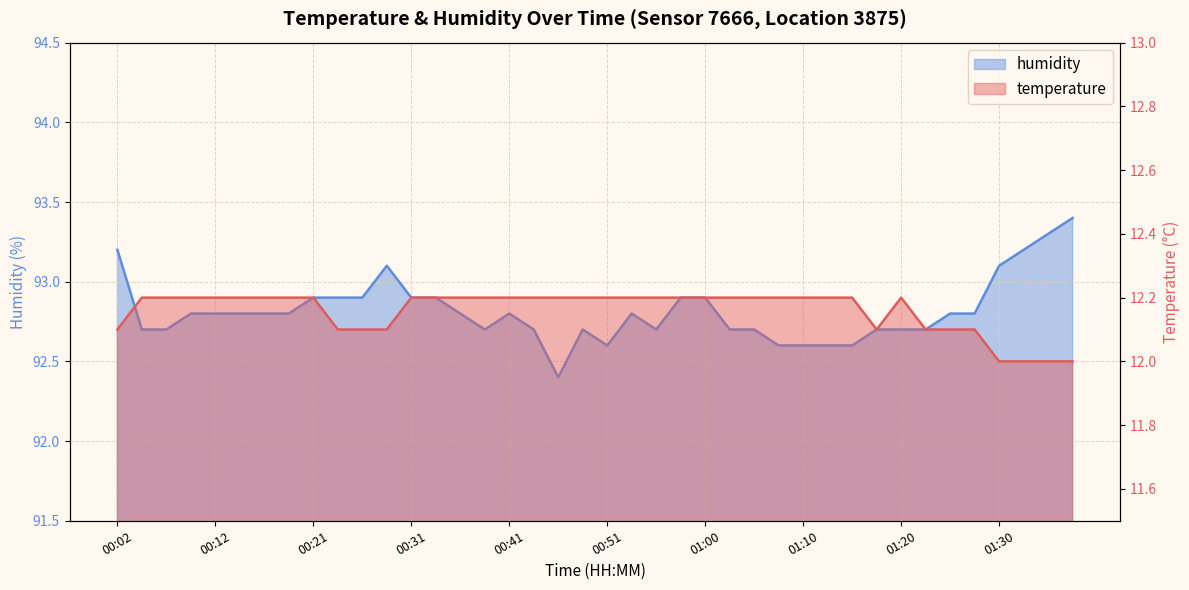

Reading right to left, extract all data points from this chart.

temperature: 12.0	12.0	12.0	12.0	12.1	12.1	12.1	12.2	12.1	12.2	12.2	12.2	12.2	12.2	12.2	12.2	12.2	12.2	12.2	12.2	12.2	12.2	12.2	12.2	12.2	12.2	12.2	12.2	12.1	12.1	12.1	12.2	12.2	12.2	12.2	12.2	12.2	12.2	12.2	12.1
humidity: 93.4	93.3	93.2	93.1	92.8	92.8	92.7	92.7	92.7	92.6	92.6	92.6	92.6	92.7	92.7	92.9	92.9	92.7	92.8	92.6	92.7	92.4	92.7	92.8	92.7	92.8	92.9	92.9	93.1	92.9	92.9	92.9	92.8	92.8	92.8	92.8	92.8	92.7	92.7	93.2